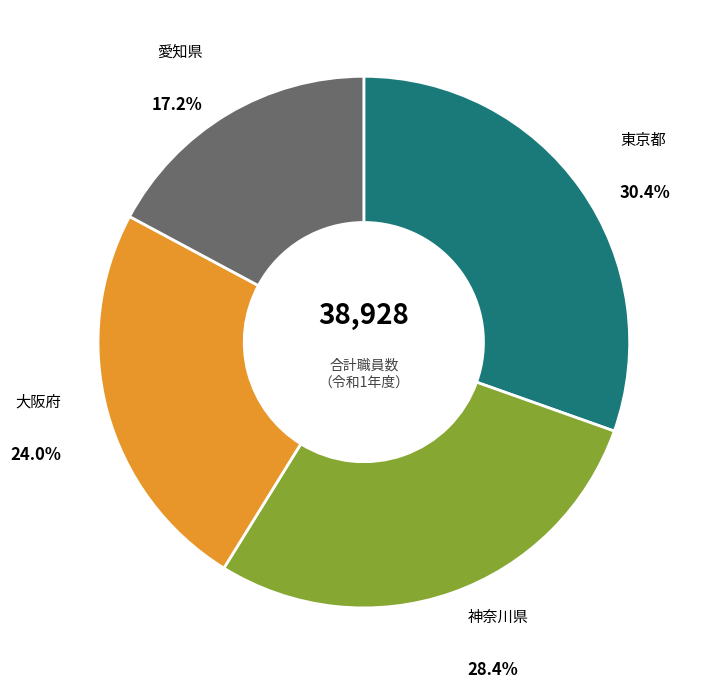

Is there any slice that represents more than half of the pie?

No